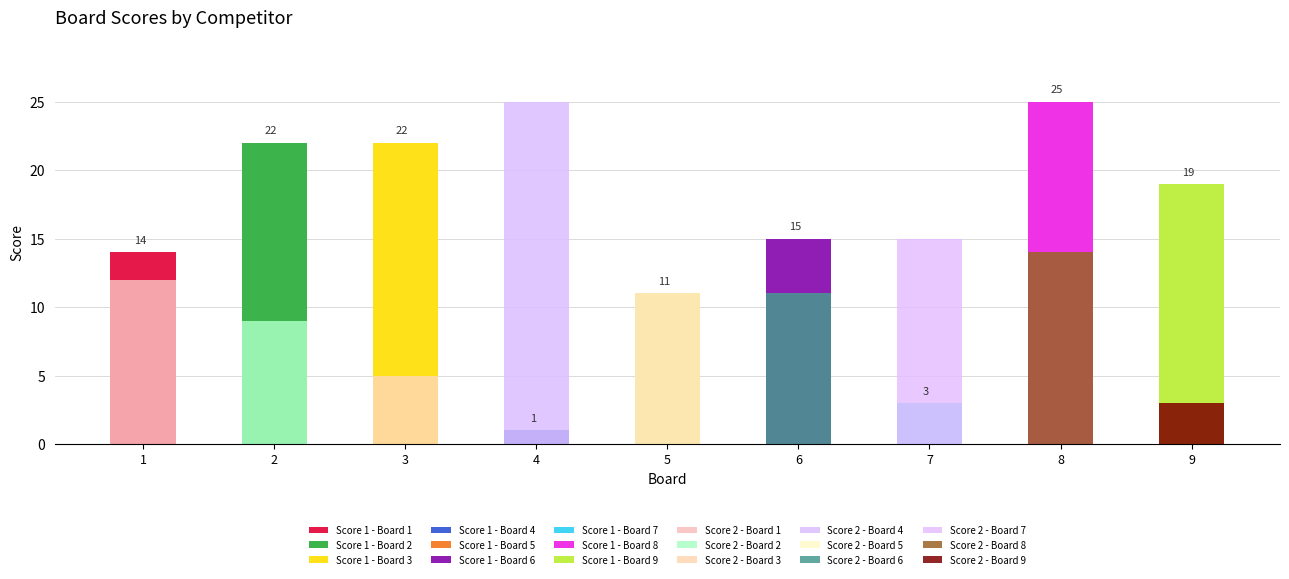

What is the greatest value displayed?

25